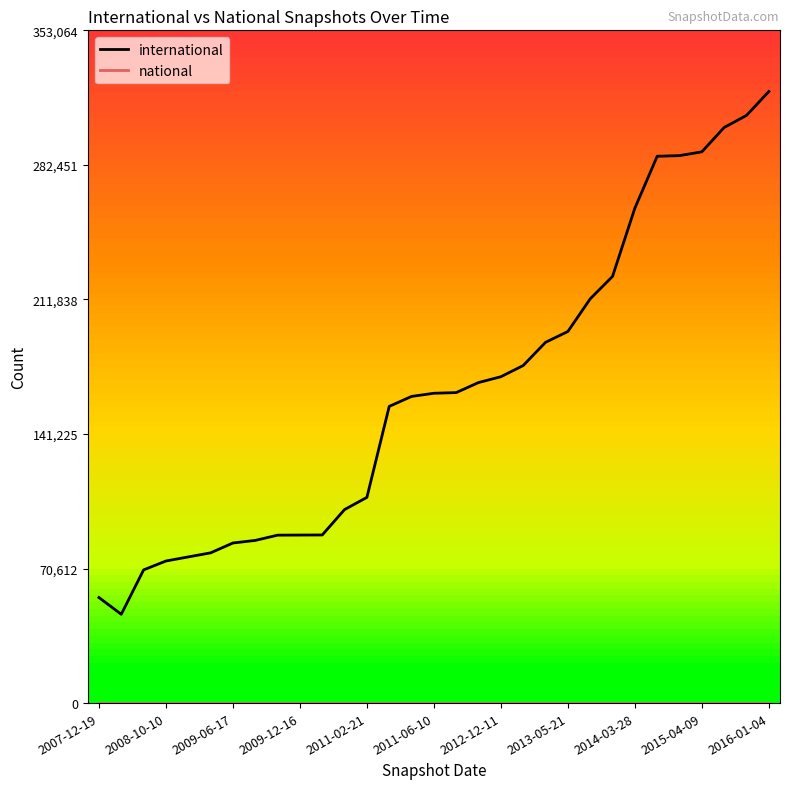

Reading left to right, extract all data points from this chart.

international: 55384	46607	69895	74565	76710	78838	84017	85368	88130	88185	88232	101561	107962	155708	160939	162599	162952	168228	171270	177156	189331	195011	212144	223918	259726	286968	287312	289303	302094	308407	320968
national: 0	0	0	0	0	0	0	0	0	0	0	0	0	0	0	0	0	0	0	0	0	0	0	0	0	0	0	0	0	0	0